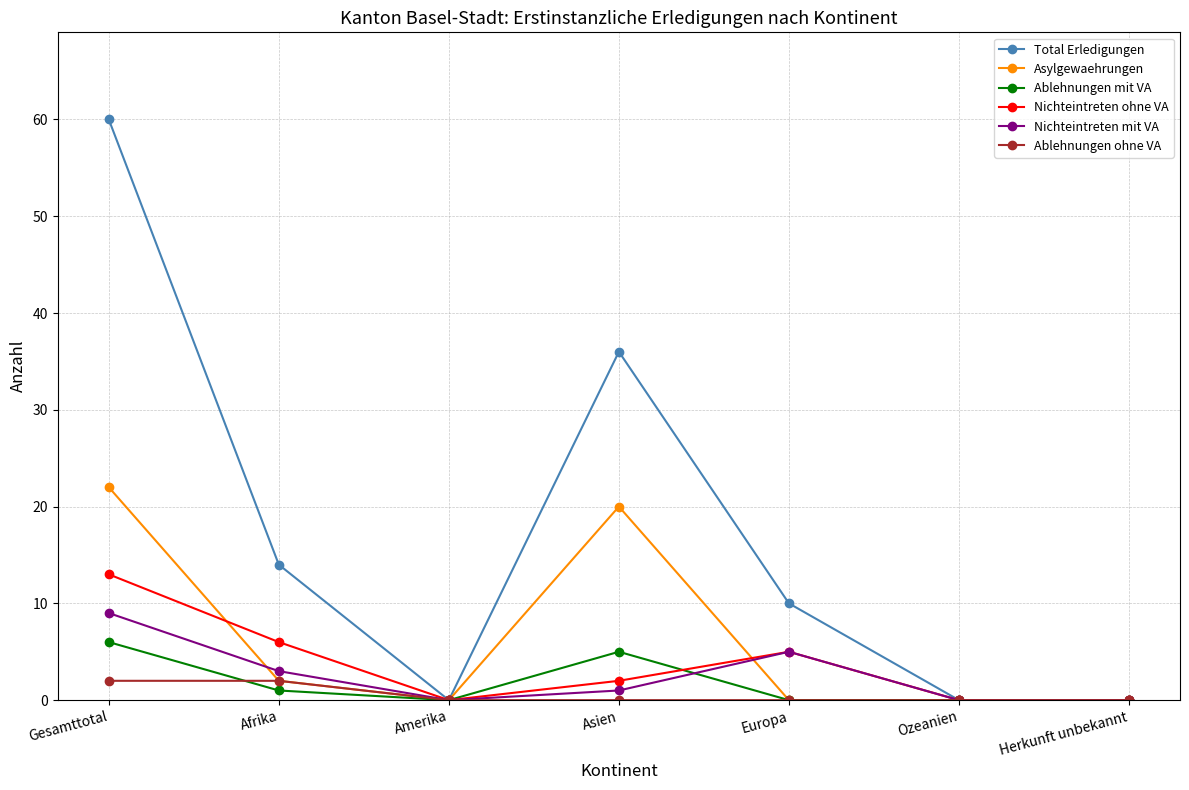

What is the sum of all Asylgewaehrungen values?

44